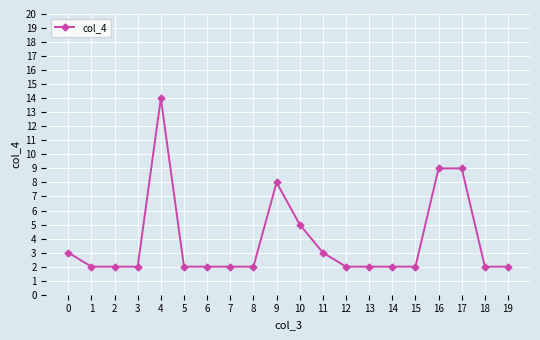

What is the difference between the values at 17 and 9?

1